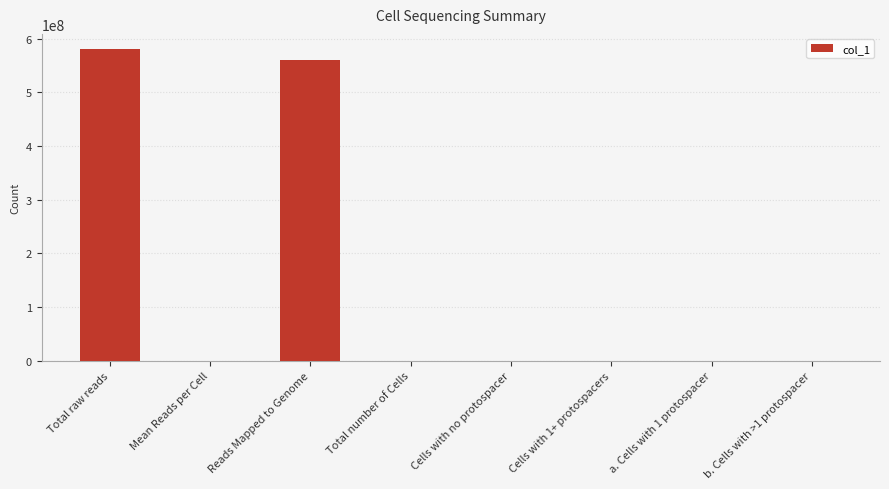

What is the sum of all values?

1140641886